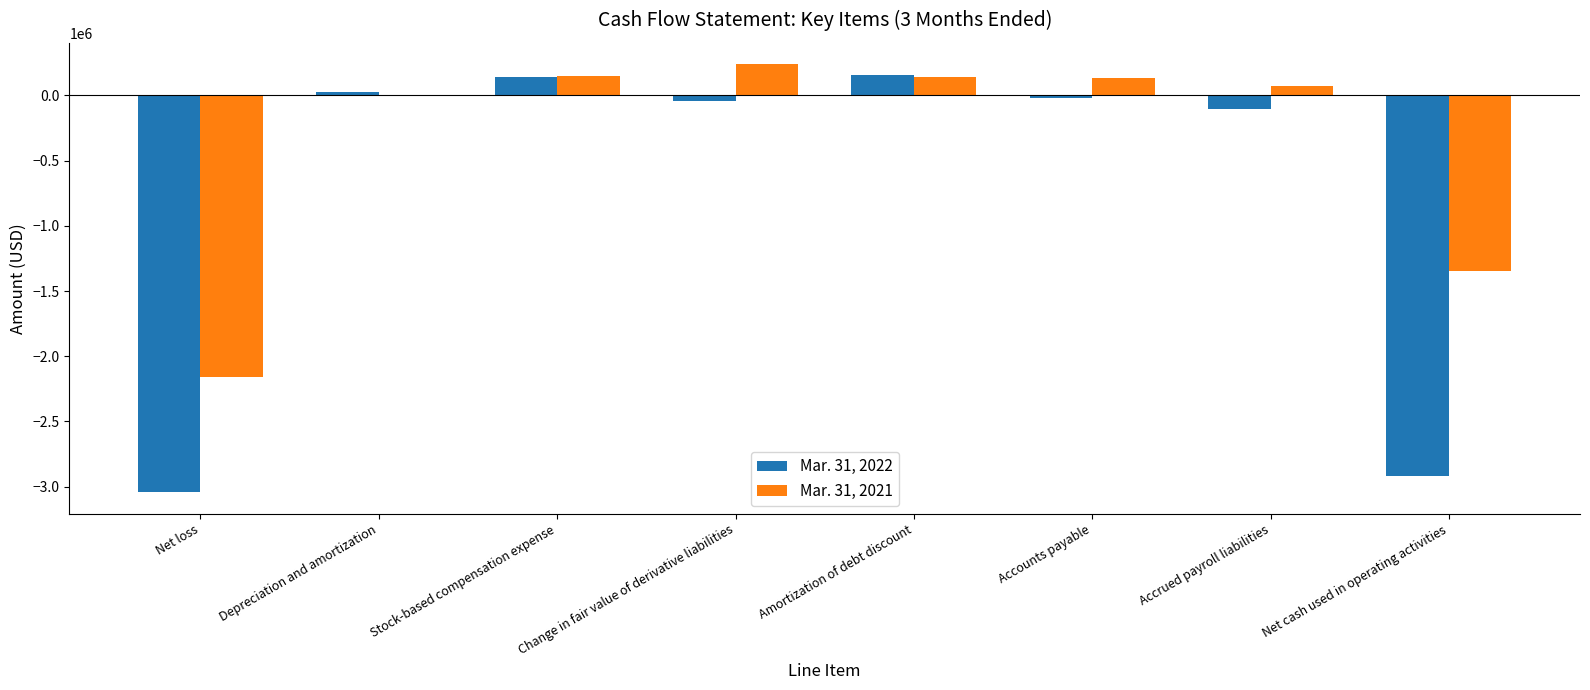

At which label is Mar. 31, 2022 closest to -1444281?

Accrued payroll liabilities